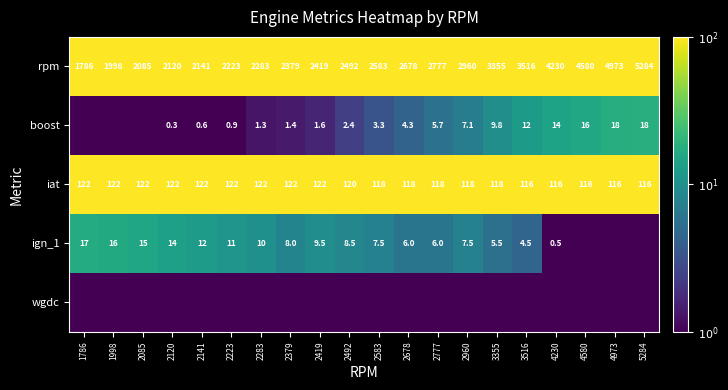

Is the value of rpm at 3516 greater than the value of iat at 2141?

Yes